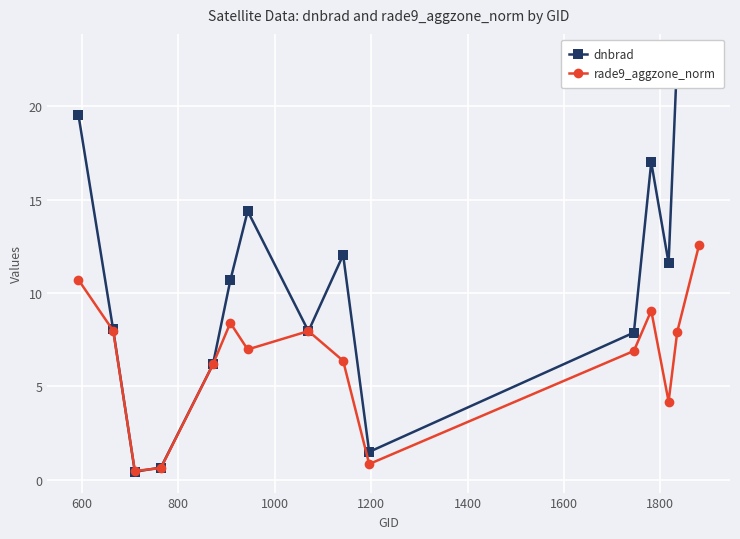

Rank the series by their average value, from highest to lowest.

dnbrad, rade9_aggzone_norm